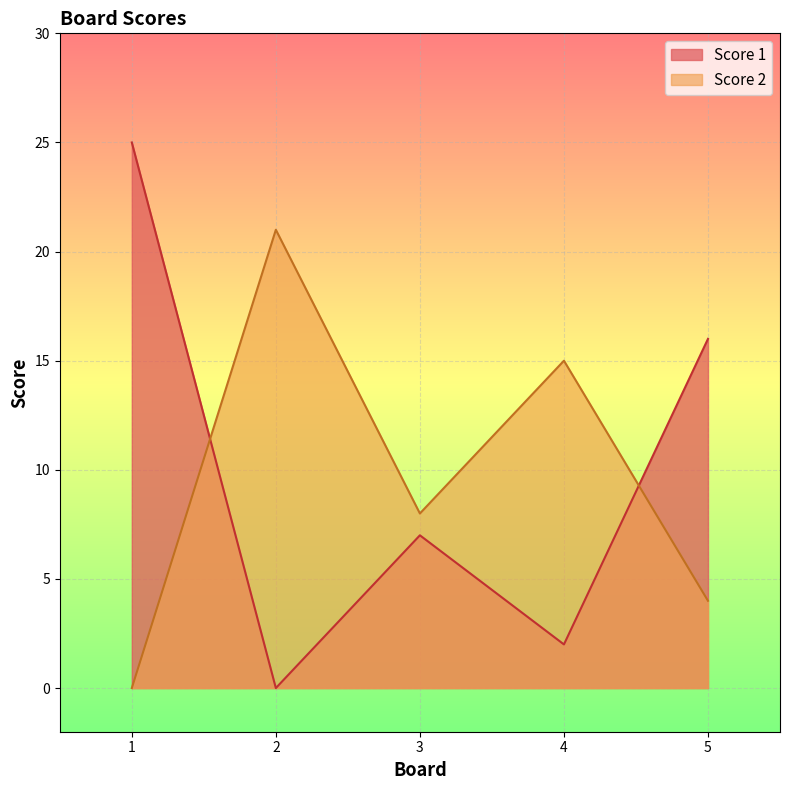

How many data points in Score 2 are less than 8?

2